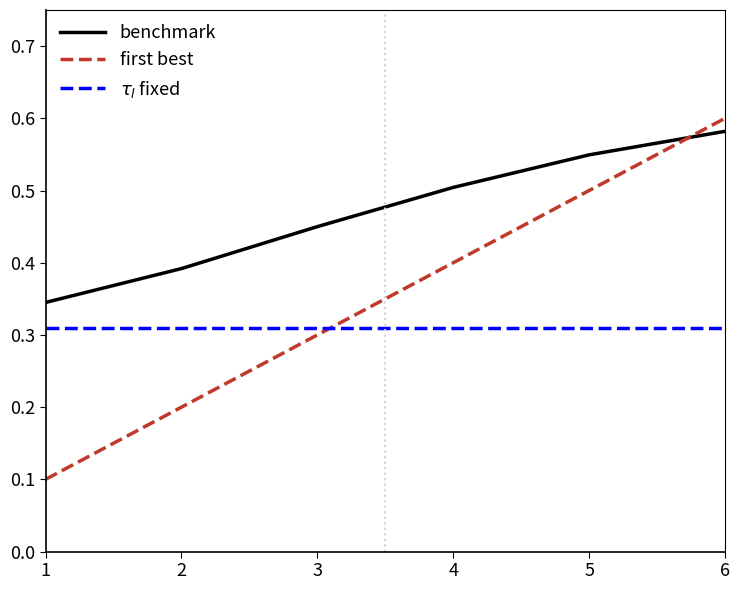

Which category has the highest value across all series?

6